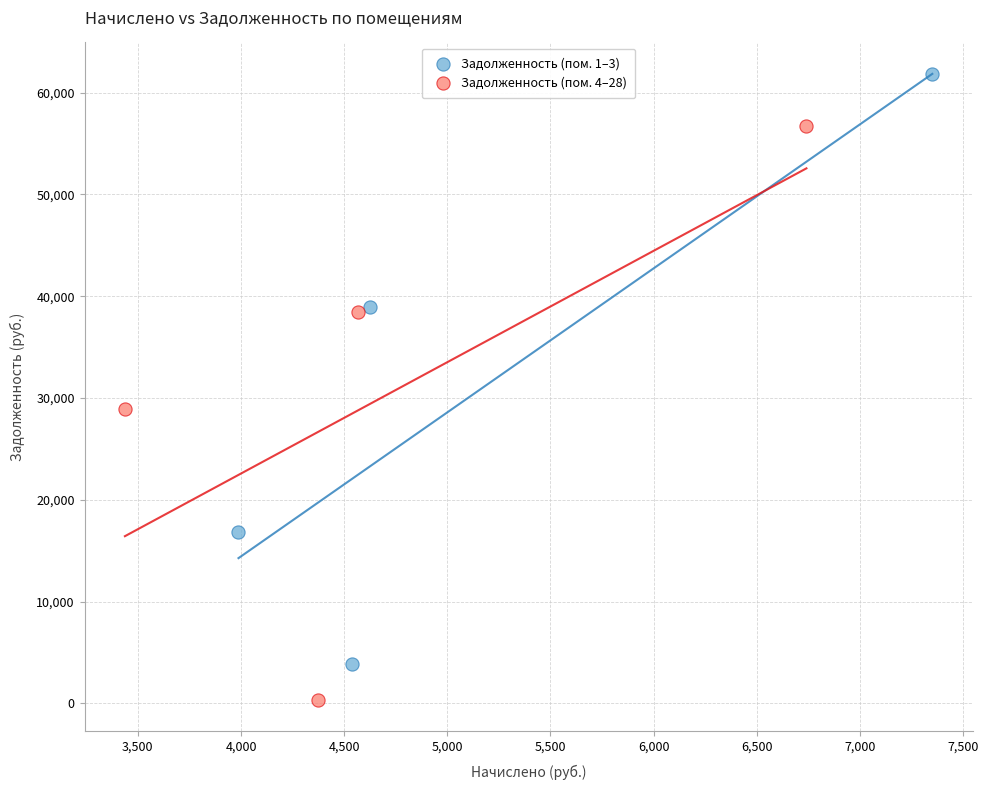

Which series reaches the minimum Y coordinate?

Задолженность (пом. 4–28)